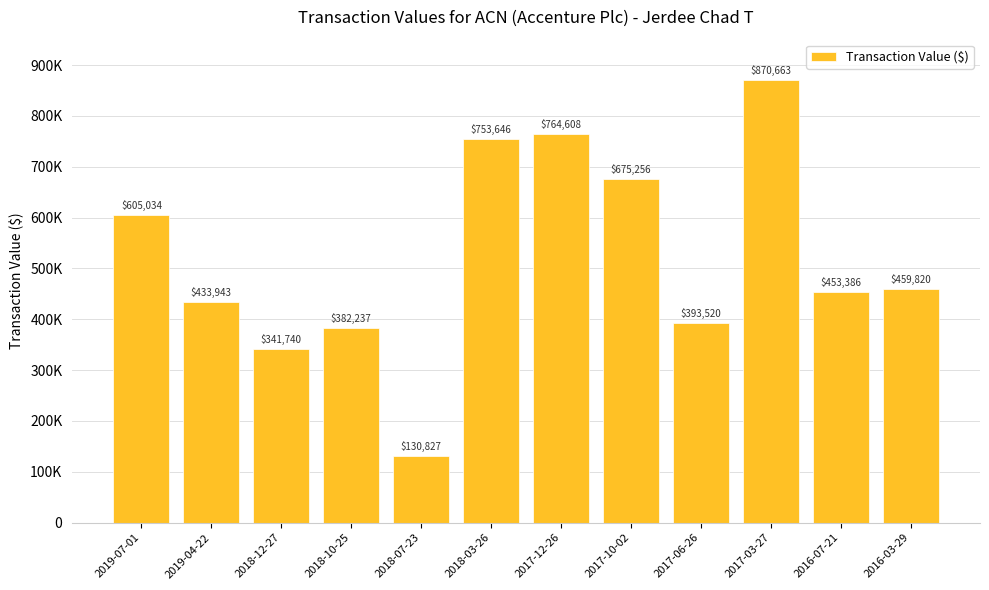

List the labels in order of value, largest first.

2017-03-27, 2017-12-26, 2018-03-26, 2017-10-02, 2019-07-01, 2016-03-29, 2016-07-21, 2019-04-22, 2017-06-26, 2018-10-25, 2018-12-27, 2018-07-23